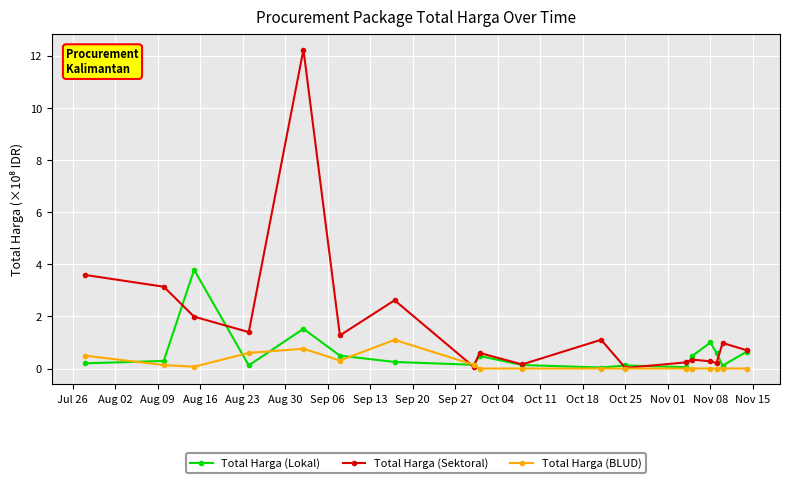

How many categories are shown in the chart?

18